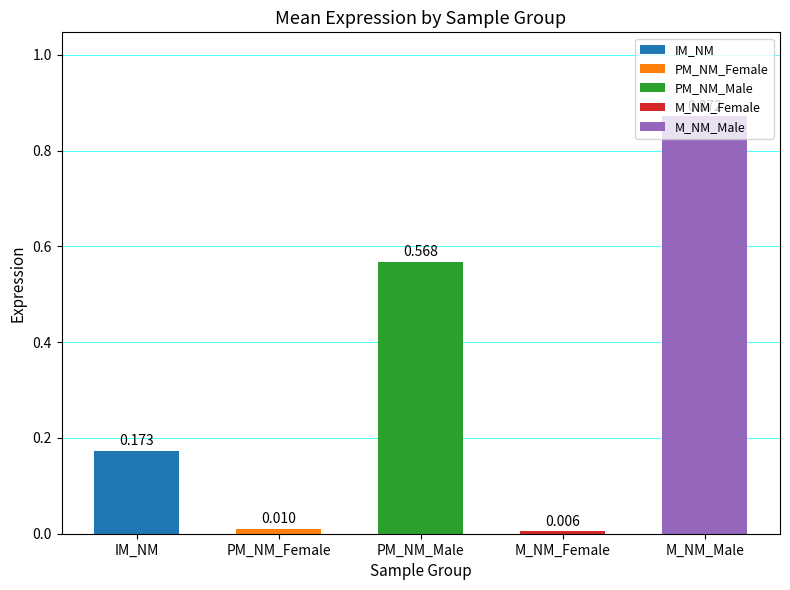

What is the label of the 3rd bar from the left?

PM_NM_Male